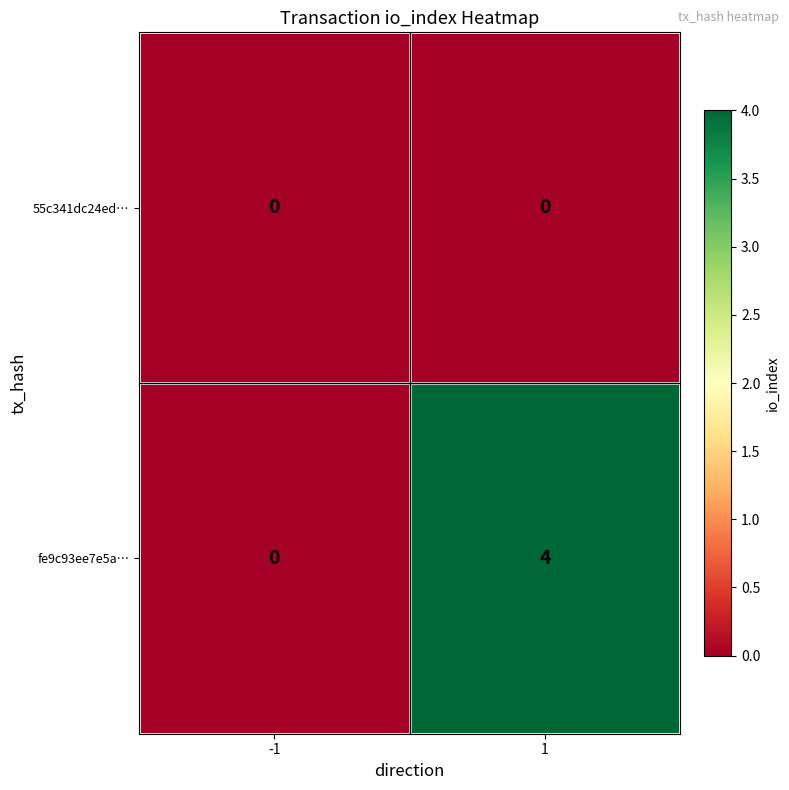

At how many categories does at least one series exceed 3?

1